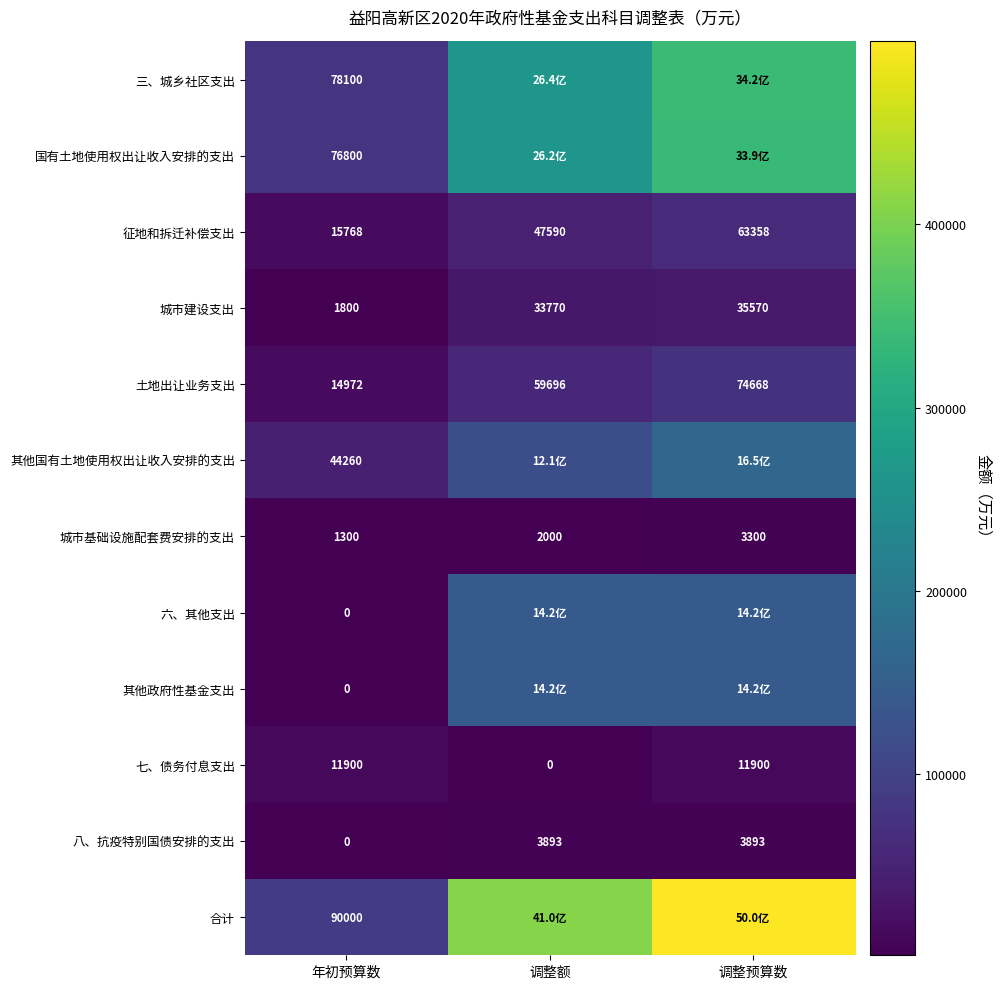

The value of 土地出让业务支出 at 调整预算数 is 74668. True or false?

True